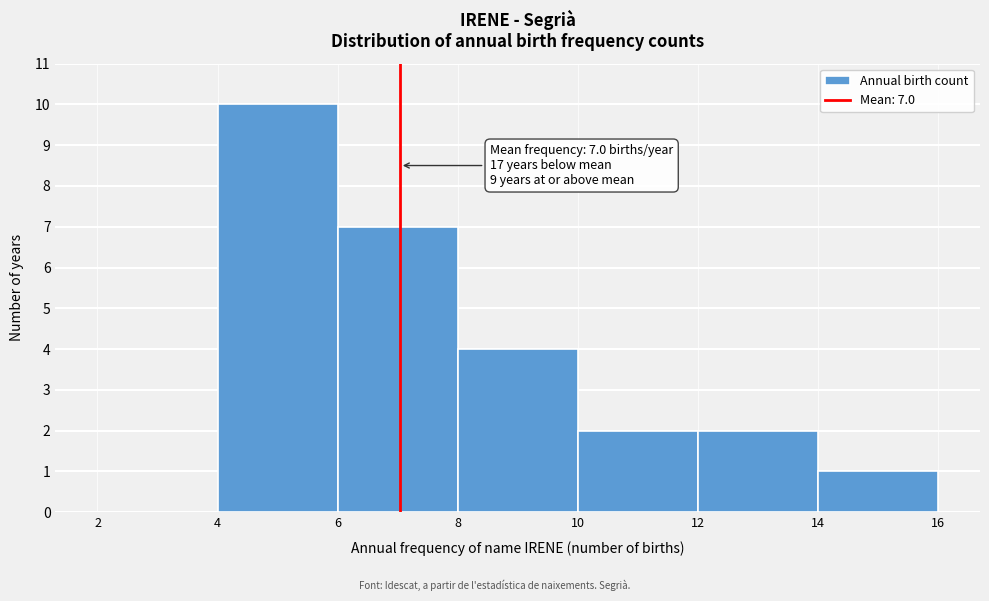

Which range on the x-axis has the tallest bar?

4 to 6